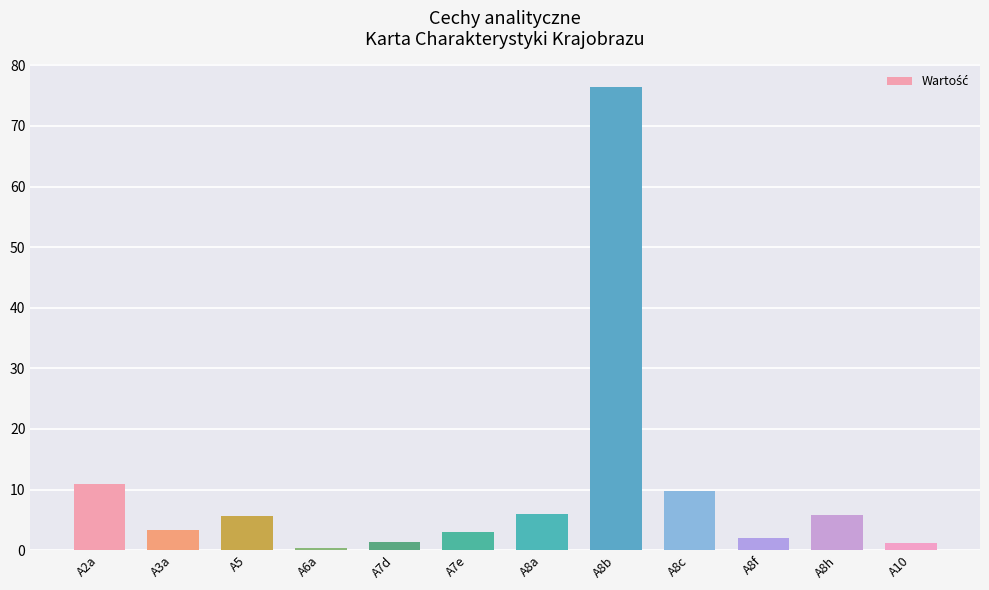

The chart shows a value of 1.4 at A7d. True or false?

True